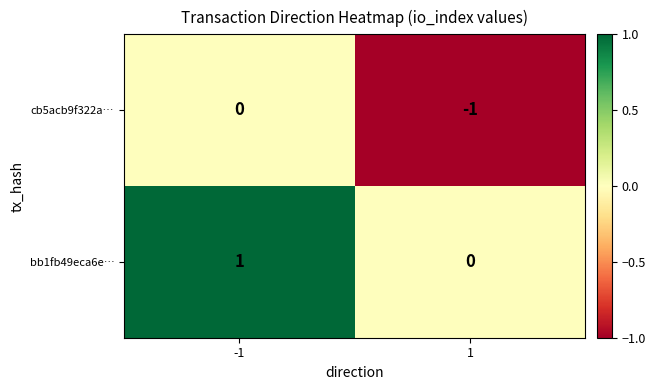

List the series in order of their peak value, lowest first.

cb5acb9f322a…, bb1fb49eca6e…